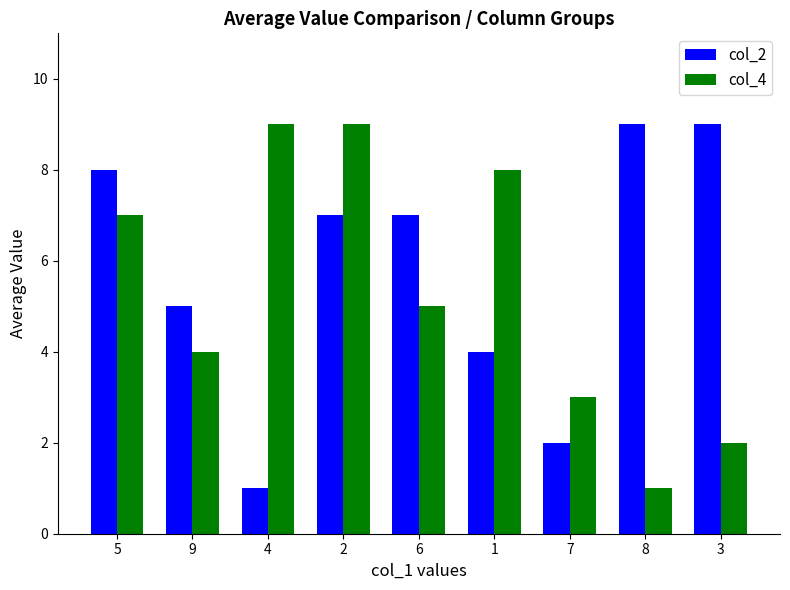

At 8, list the series in order from largest to smallest.

col_2, col_4